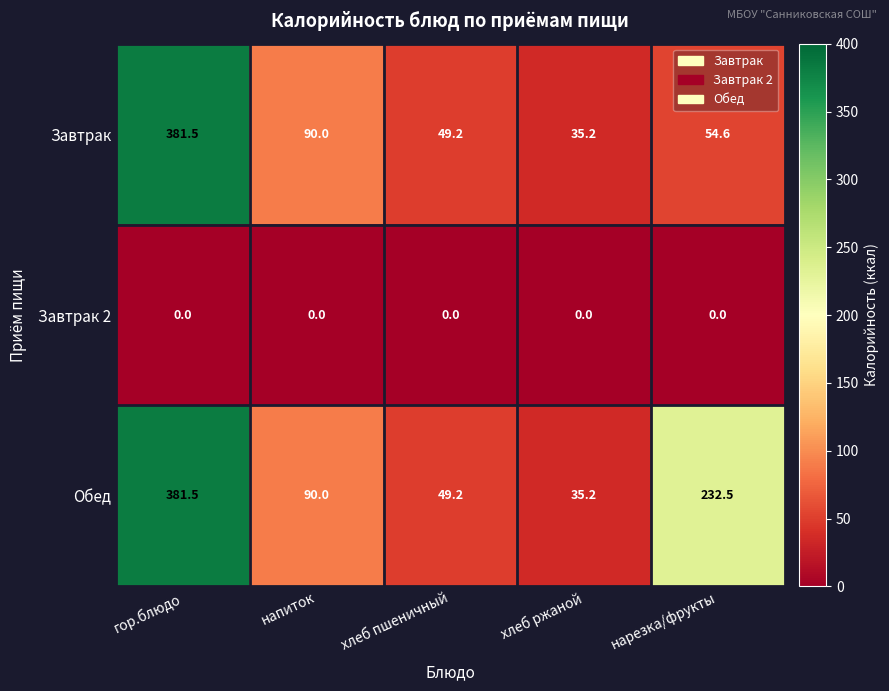

What is the greatest value displayed?

381.5